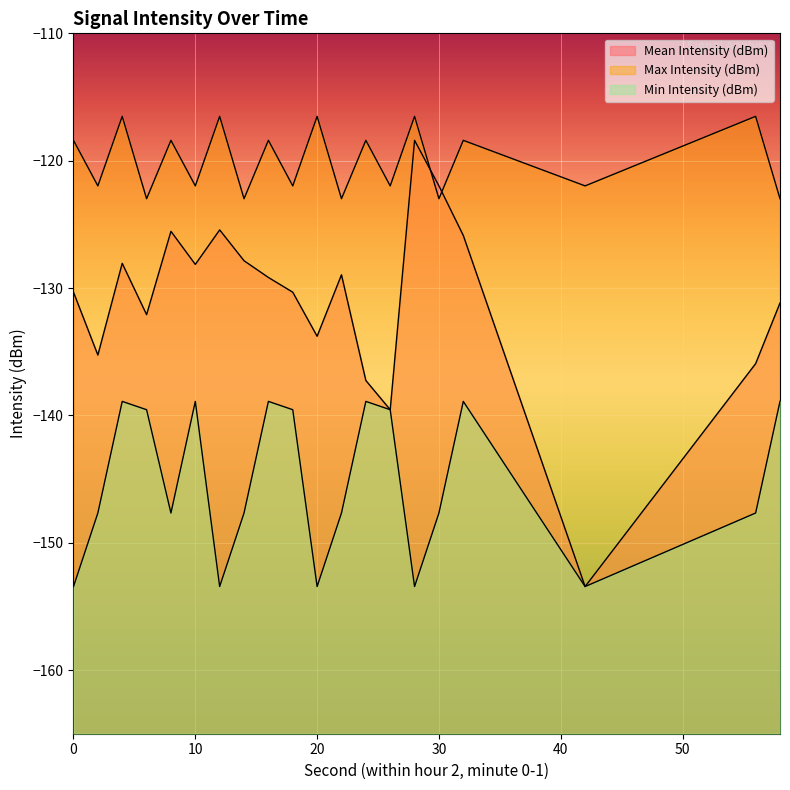

At which label is Min Intensity (dBm) closest to -146?

2